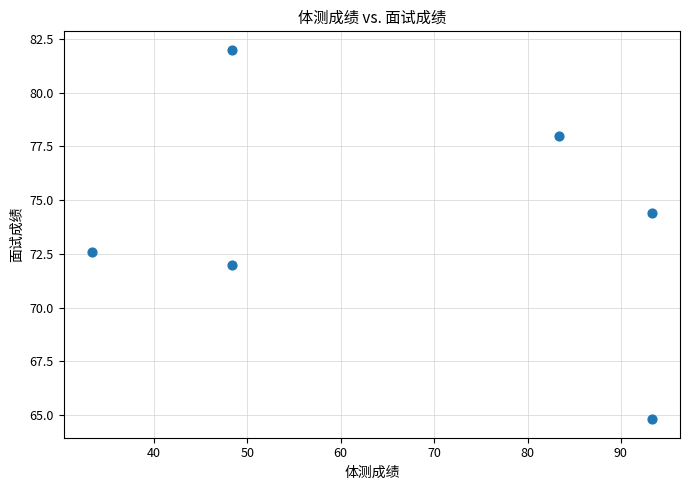

What Y value in the scatter plot is closest to 73?

72.6